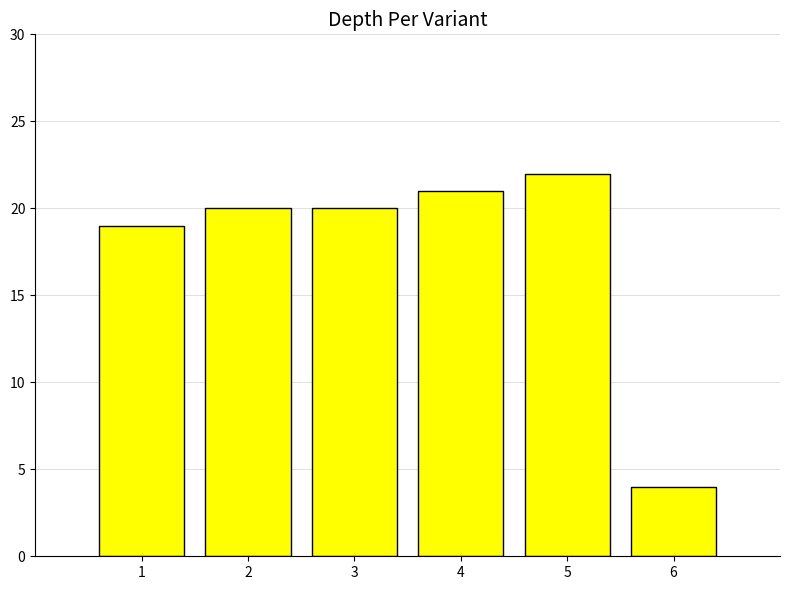

The chart shows a value of 5 at 6. True or false?

False